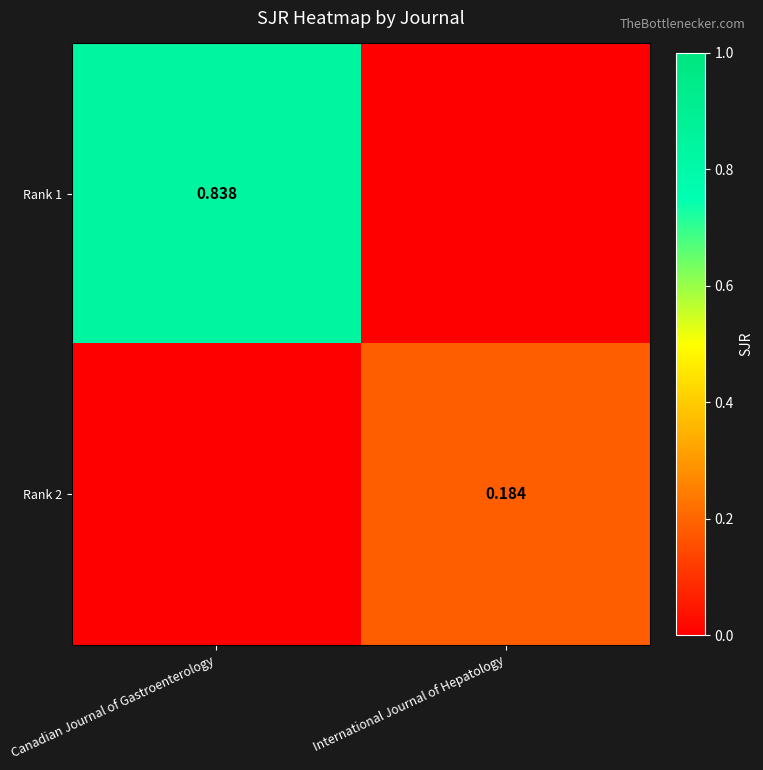

At which label does Rank 2 reach its peak?

International Journal of Hepatology